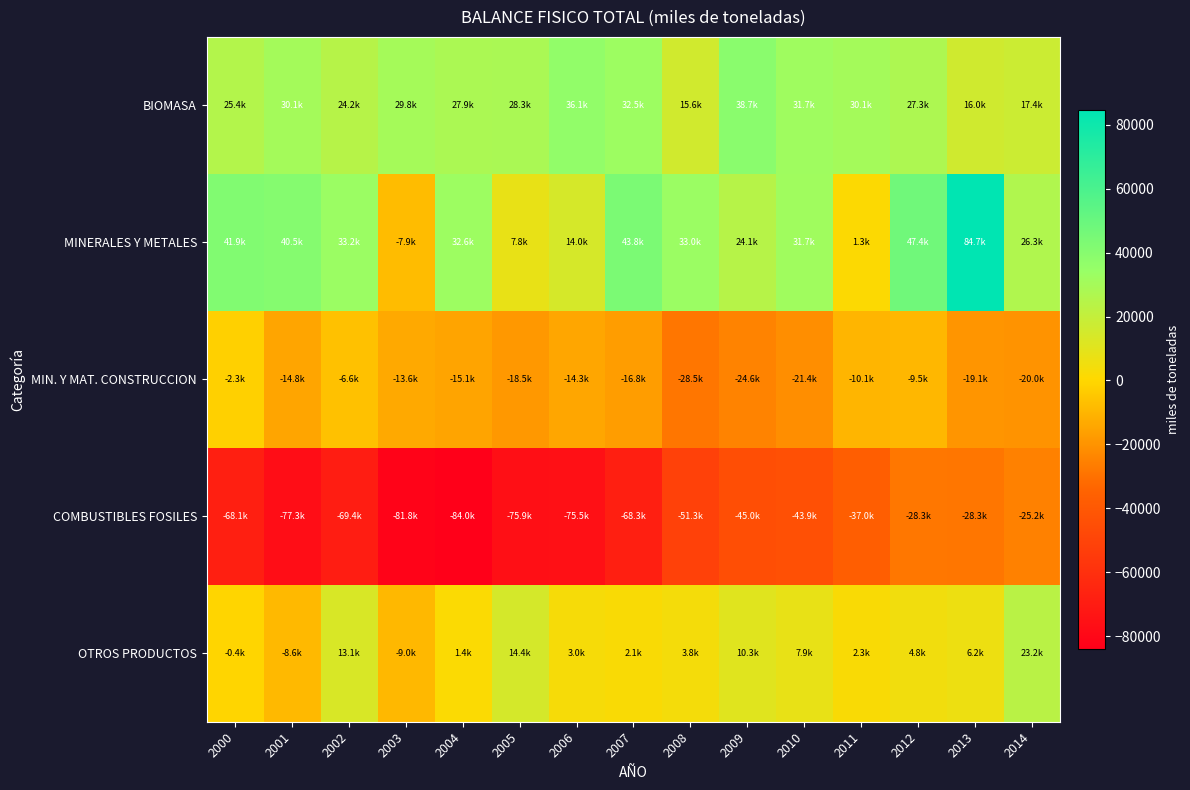

List the series in order of their peak value, lowest first.

COMBUSTIBLES FOSILES, MIN. Y MAT. CONSTRUCCION, OTROS PRODUCTOS, BIOMASA, MINERALES Y METALES